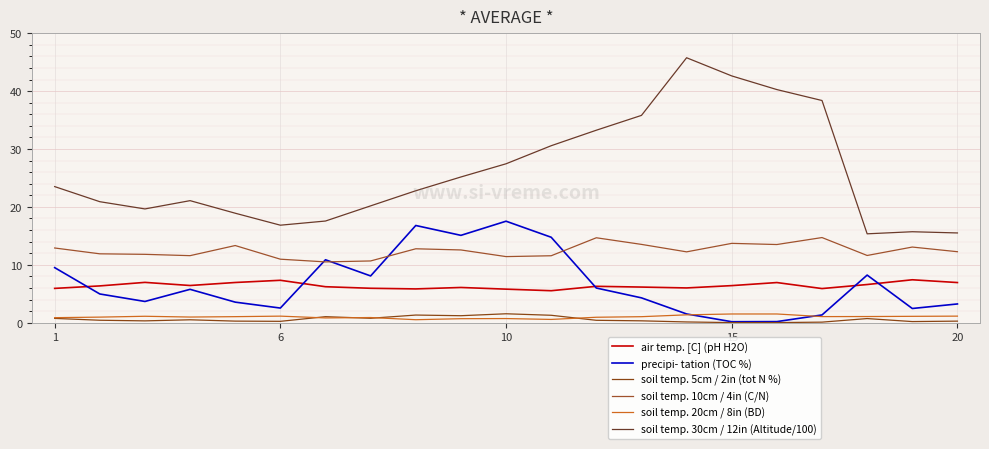

How many lines are shown in the chart?

6